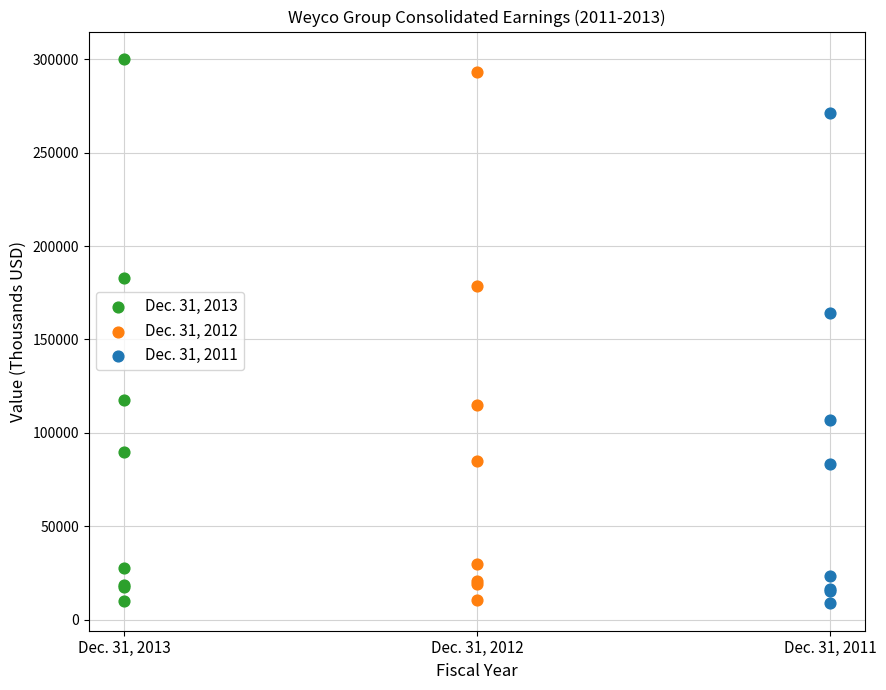

Which series has the largest Y range (max minus min)?

Dec. 31, 2013